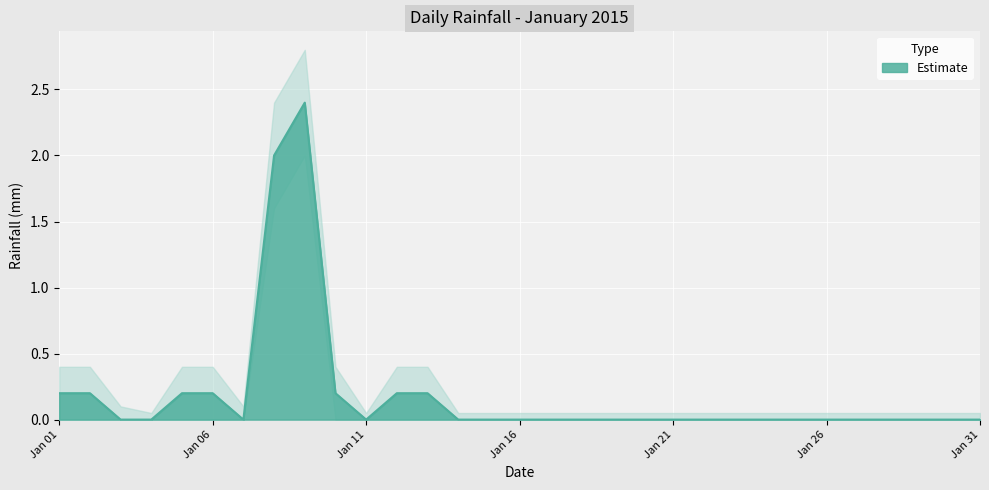

What is the maximum value shown in the chart?

2.4